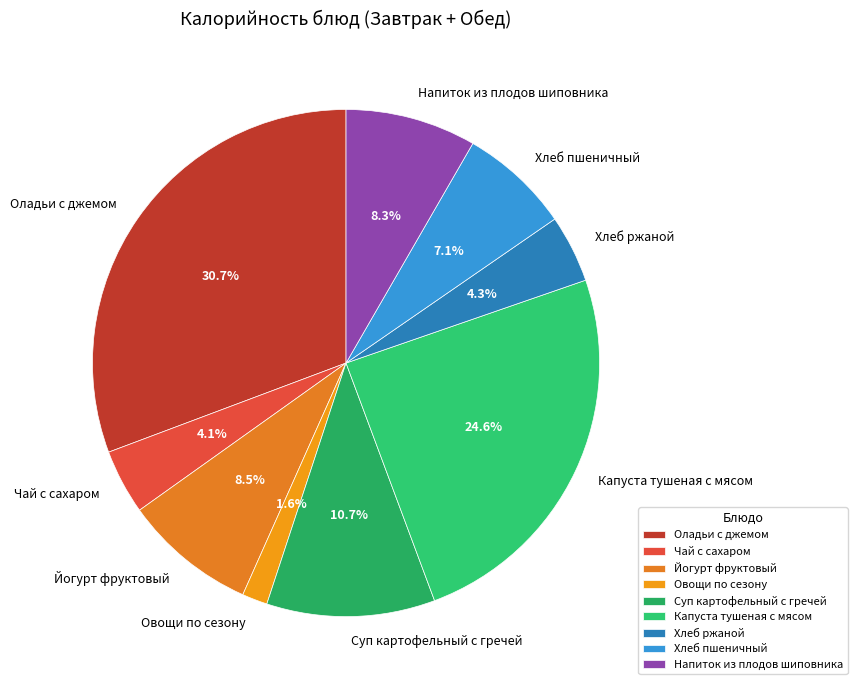

Which slice is the largest?

Оладьи с джемом